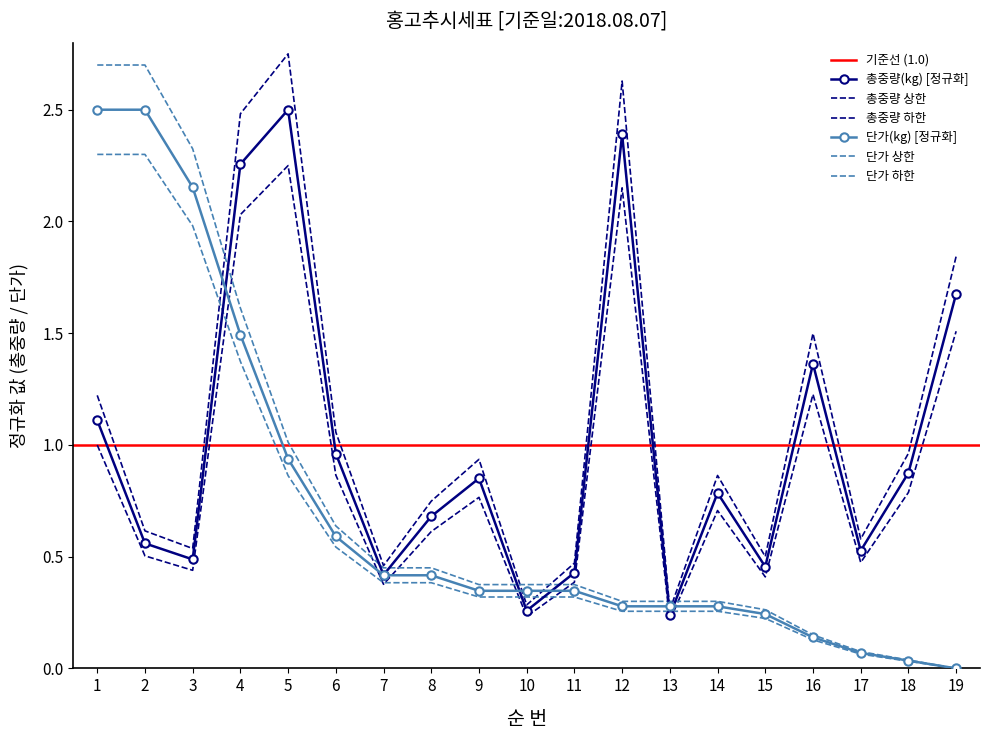

How many data points does each series have?

19